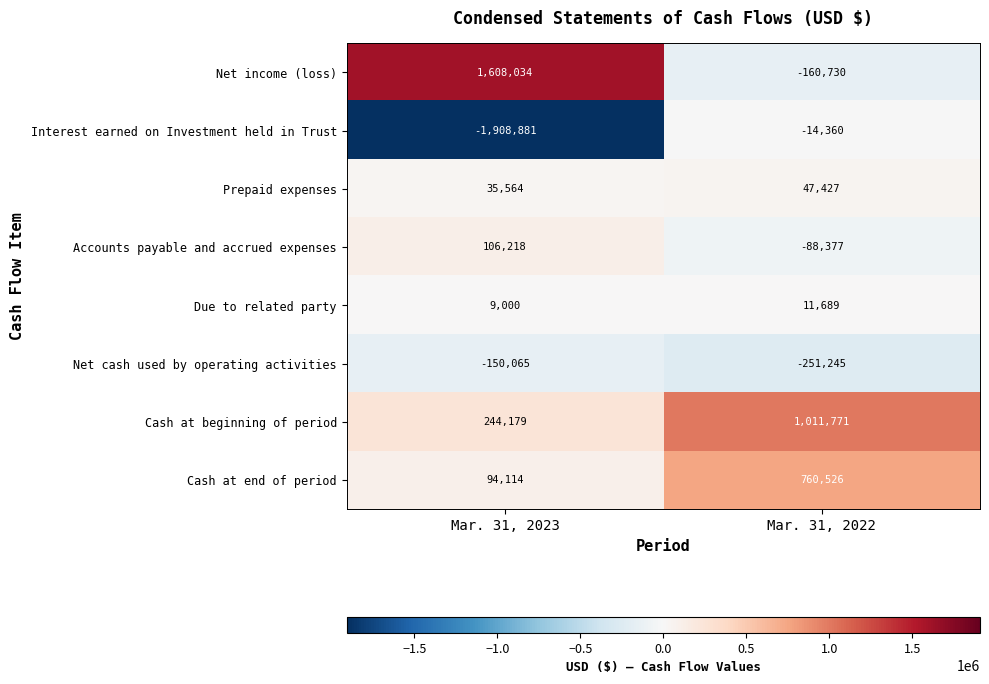

What is the difference between the highest and lowest values at Mar. 31, 2022?

1263016